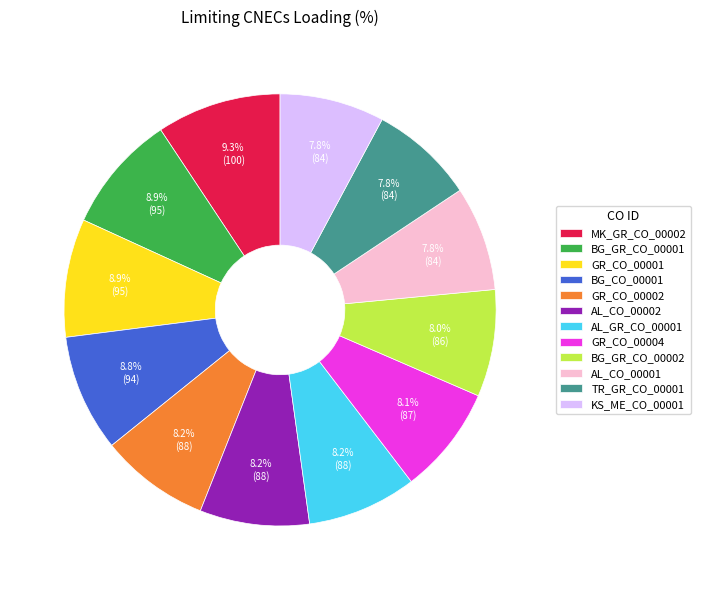

What is the ratio of the value at AL_CO_00002 to the value at MK_GR_CO_00002?

0.9